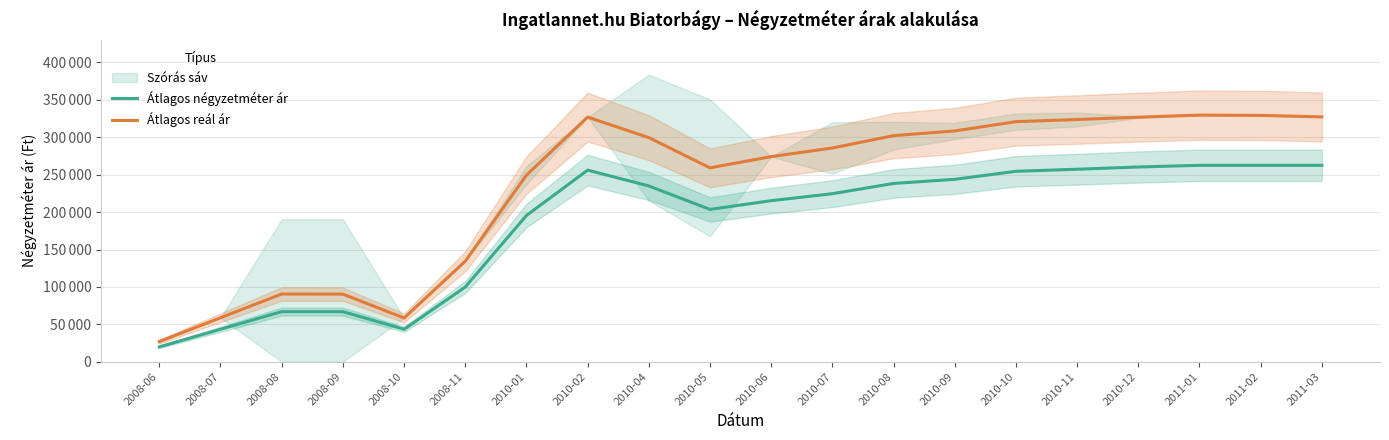

What is the highest value of the Átlagos reál ár series?

329615